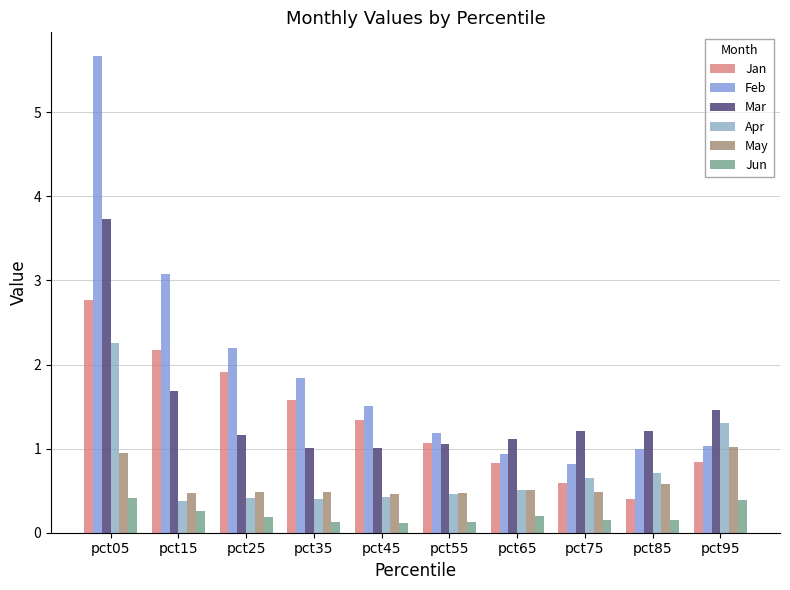

How many bars are there in total?

60